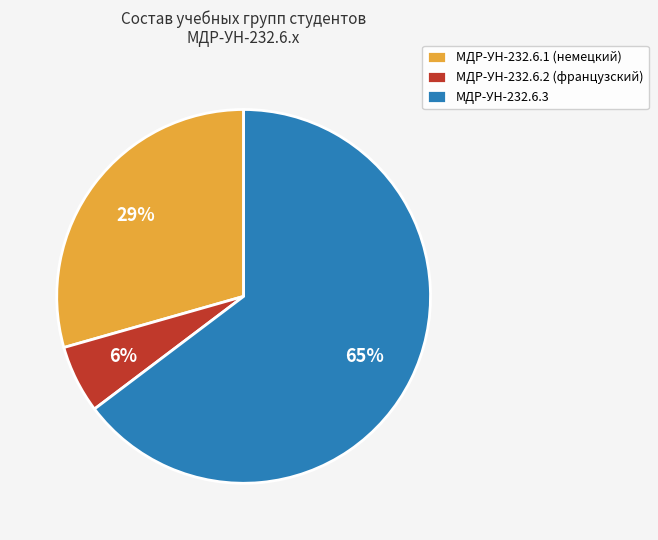

True or false: МДР-УН-232.6.3 accounts for 65% of the total.

True